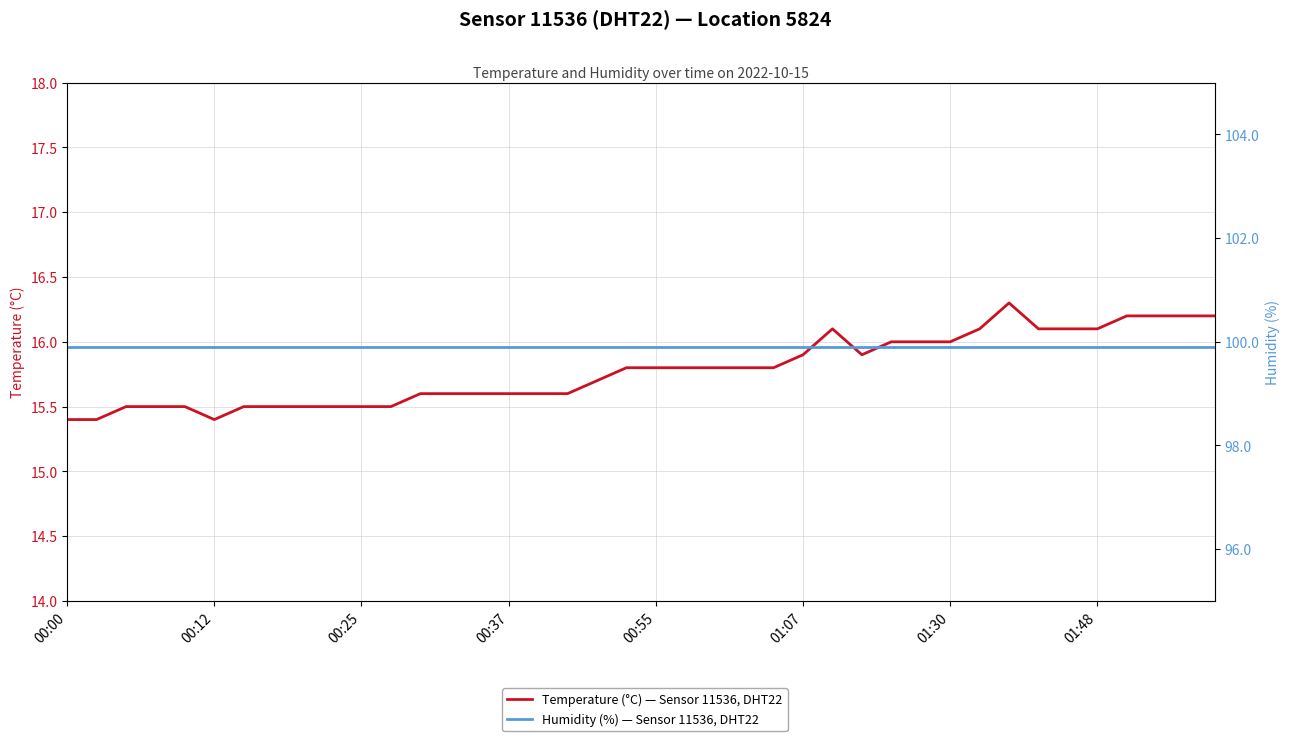

Is this an area chart (filled region under the line)?

No